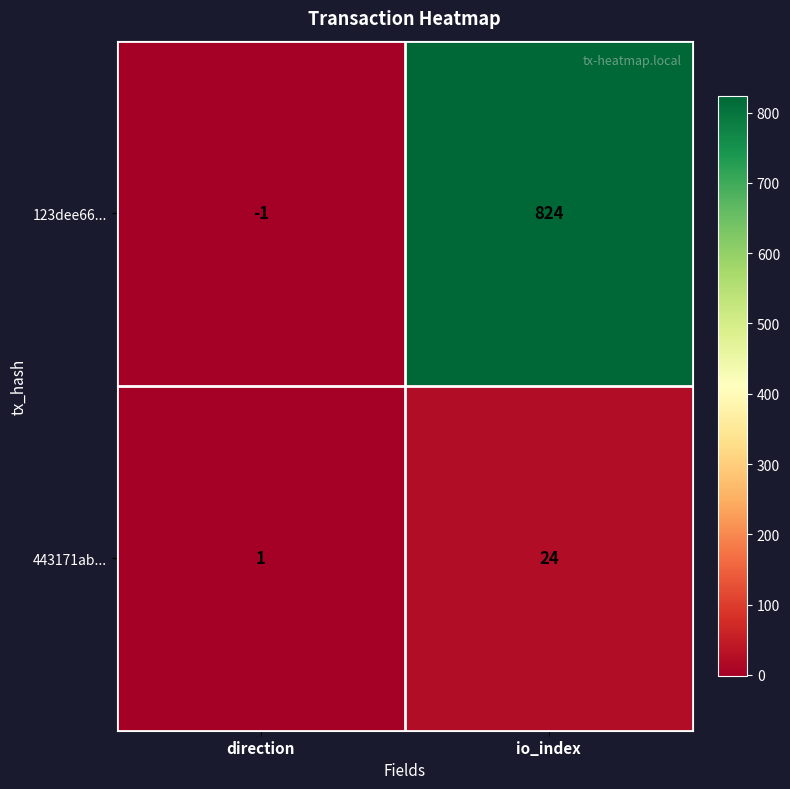

Is it true that 443171ab... equals 1 at direction?

True